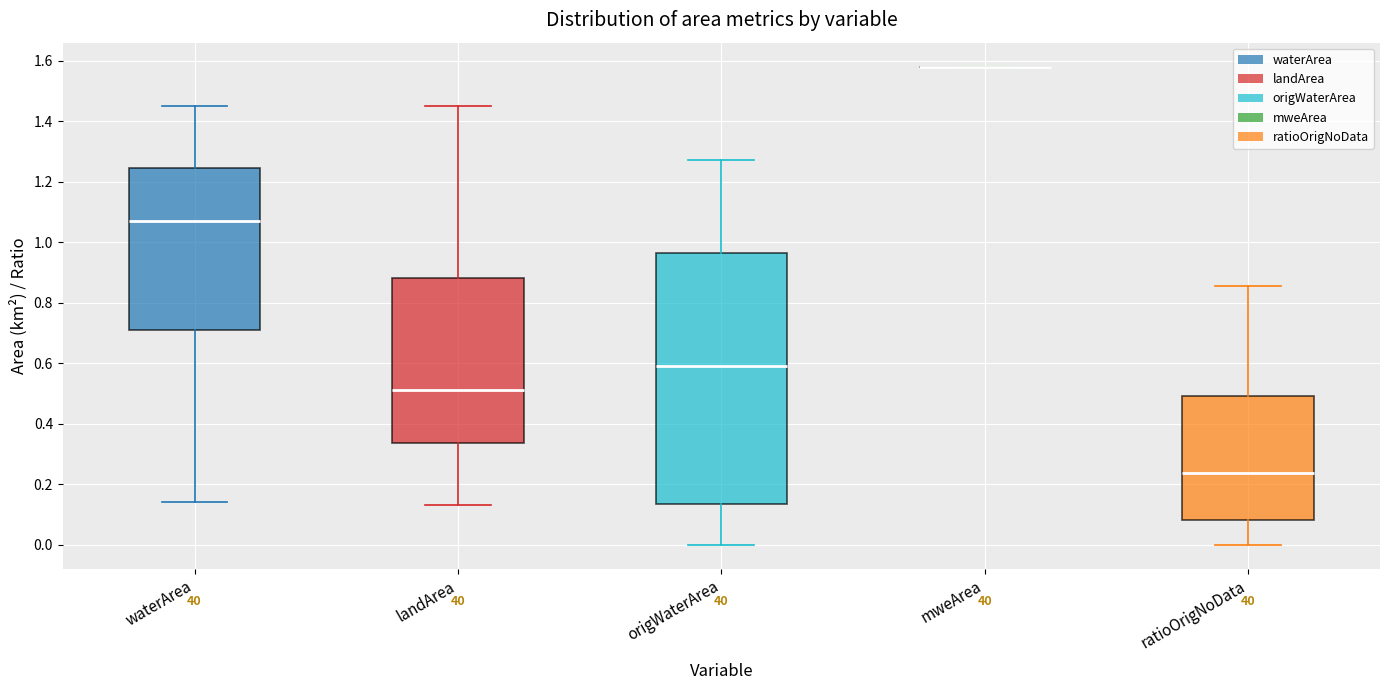

Reading left to right, transcribe this box plot: for each box, give where its median line is, the range the box spans, and where its two whiskers end, as read against the y-axis. The values are not printed on the chart, so give them approximately, as read against the axis.

waterArea: median 1.08, box 0.72 to 1.24, whiskers 0.14 to 1.46
landArea: median 0.52, box 0.34 to 0.88, whiskers 0.14 to 1.46
origWaterArea: median 0.60, box 0.14 to 0.96, whiskers 0.00 to 1.28
mweArea: box collapsed to a line at 1.58, whiskers 1.58 to 1.58
ratioOrigNoData: median 0.24, box 0.08 to 0.50, whiskers 0.00 to 0.86